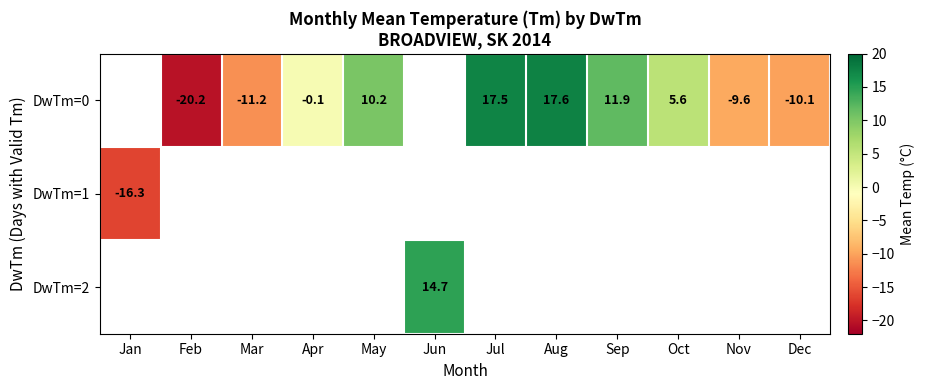

How many distinct data groups are displayed?

3